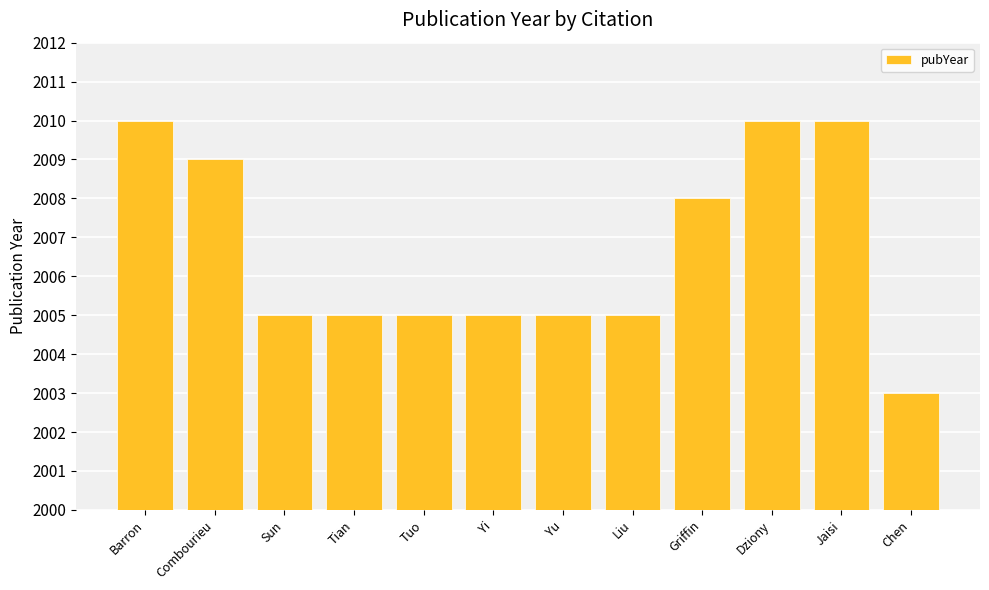

List the labels in order of value, largest first.

Barron, Dziony, Jaisi, Combourieu, Griffin, Sun, Tian, Tuo, Yi, Yu, Liu, Chen